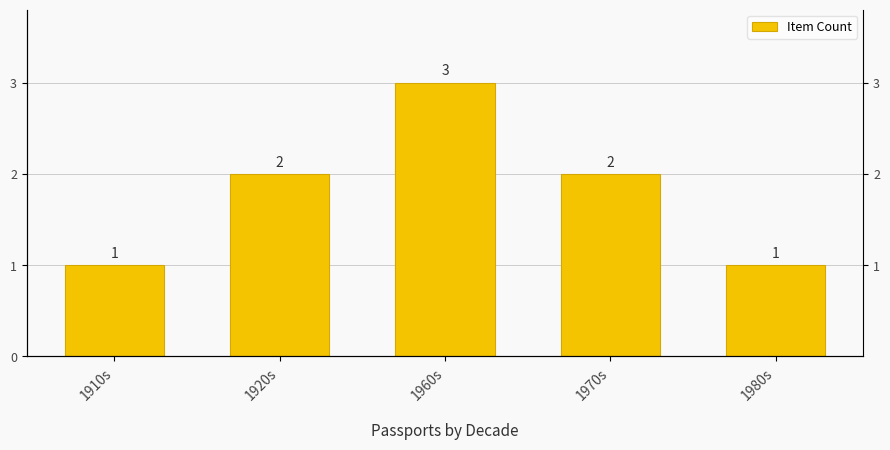

What is the greatest value displayed?

3